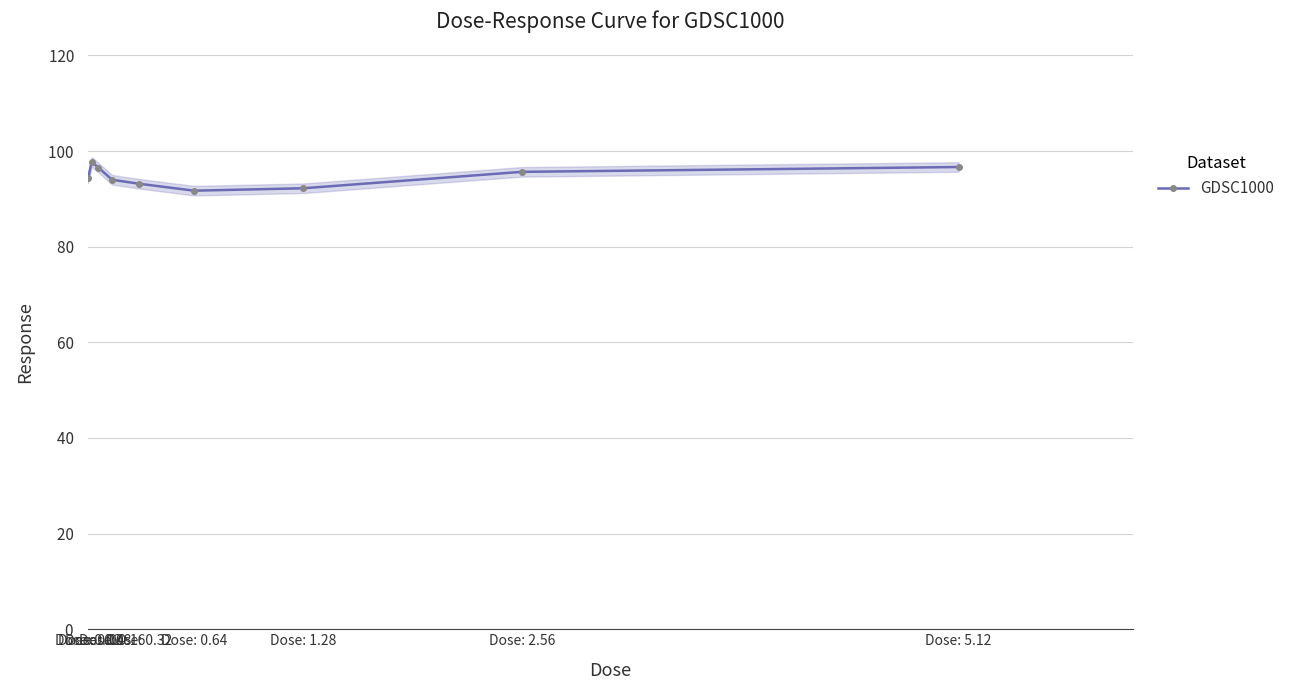

What is the sum of the values at Dose: 0.32 and Dose: 0.08?

189.7